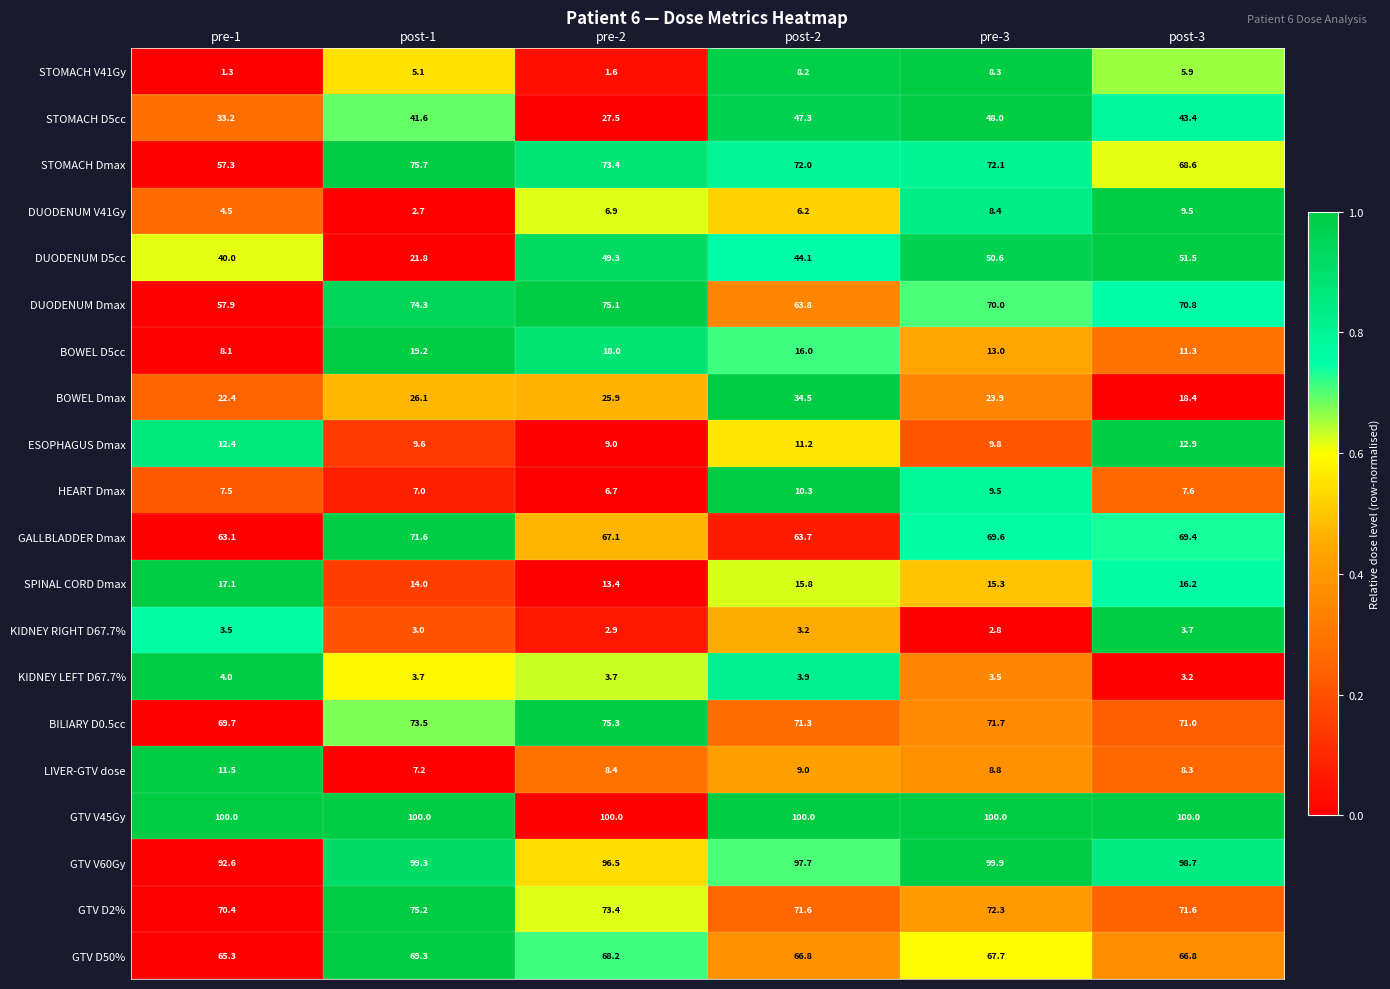

At which label does LIVER-GTV dose first exceed 8?

pre-1